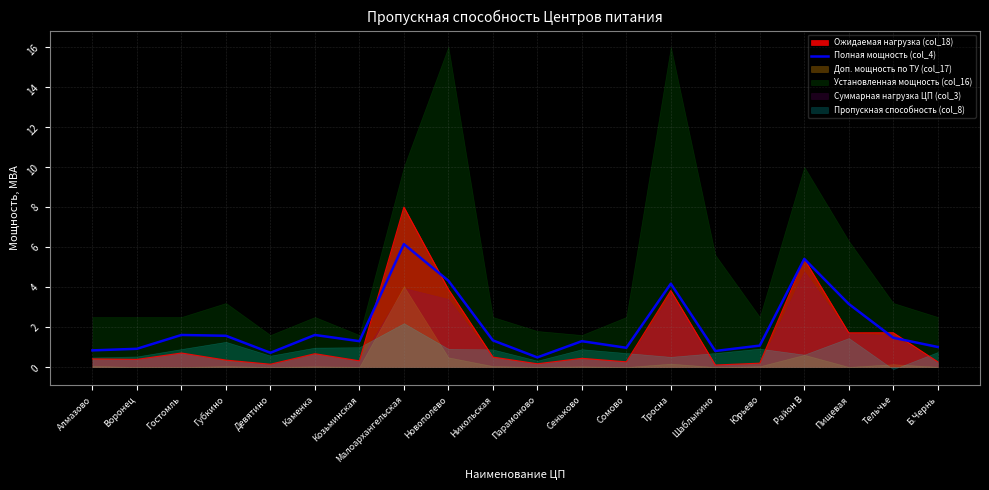

List the labels in order of value, smallest first.

Парамоново, Девятино, Шаблыкино, Алмазово, Воронец, Сомово, Б.Чернь, Юрьево, Козьминская, Сеньково, Никольская, Тельчье, Губкино, Гостомль, Каменка, Пищевая, Тросна, Новополево, Район В, Малоархангельская